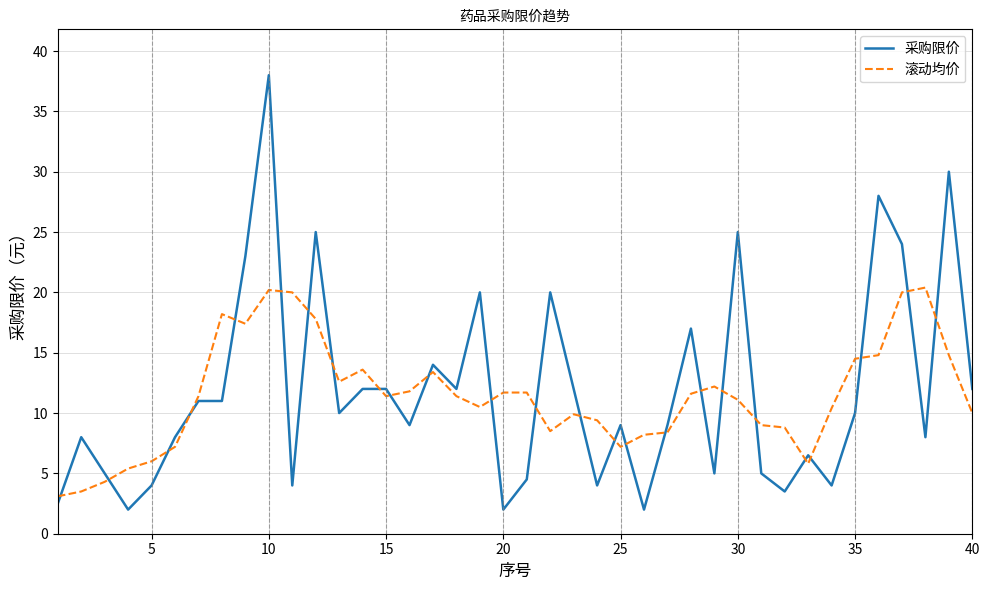

Count the number of categories in the chart.

40